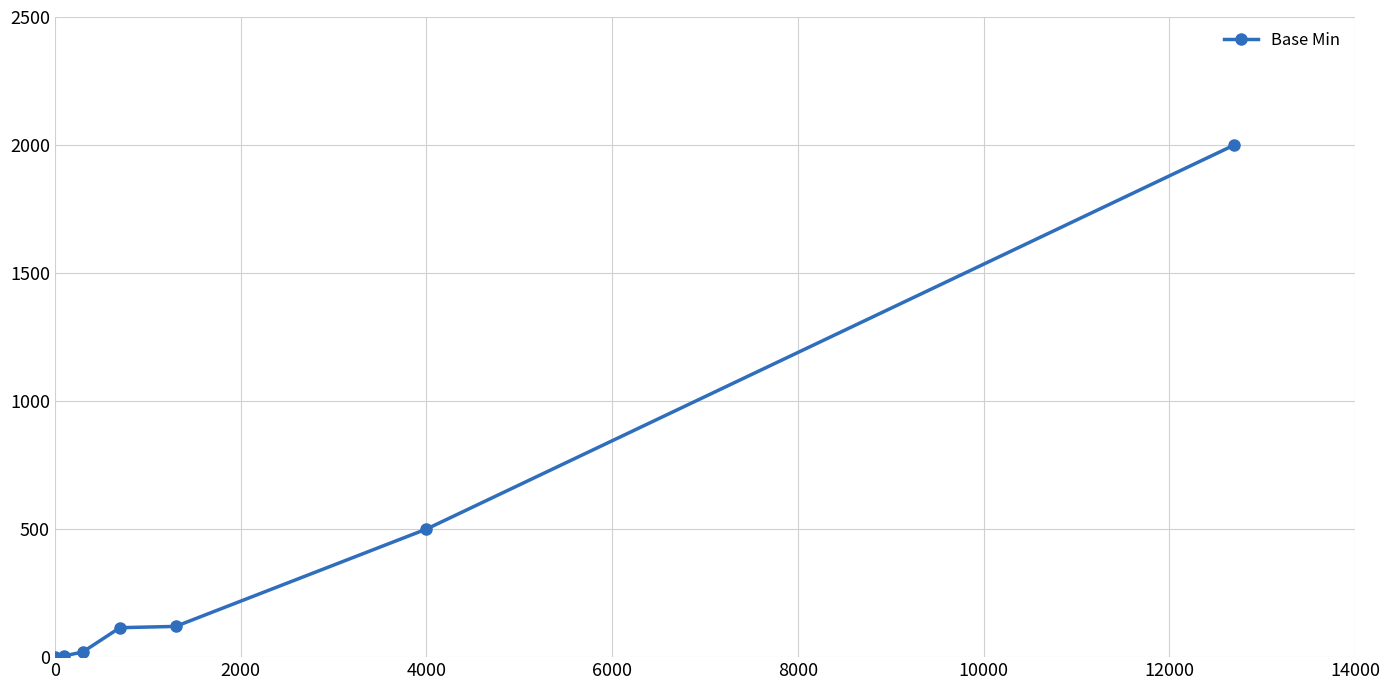

True or false: there are more than 2 points higher than both neighbors.

False